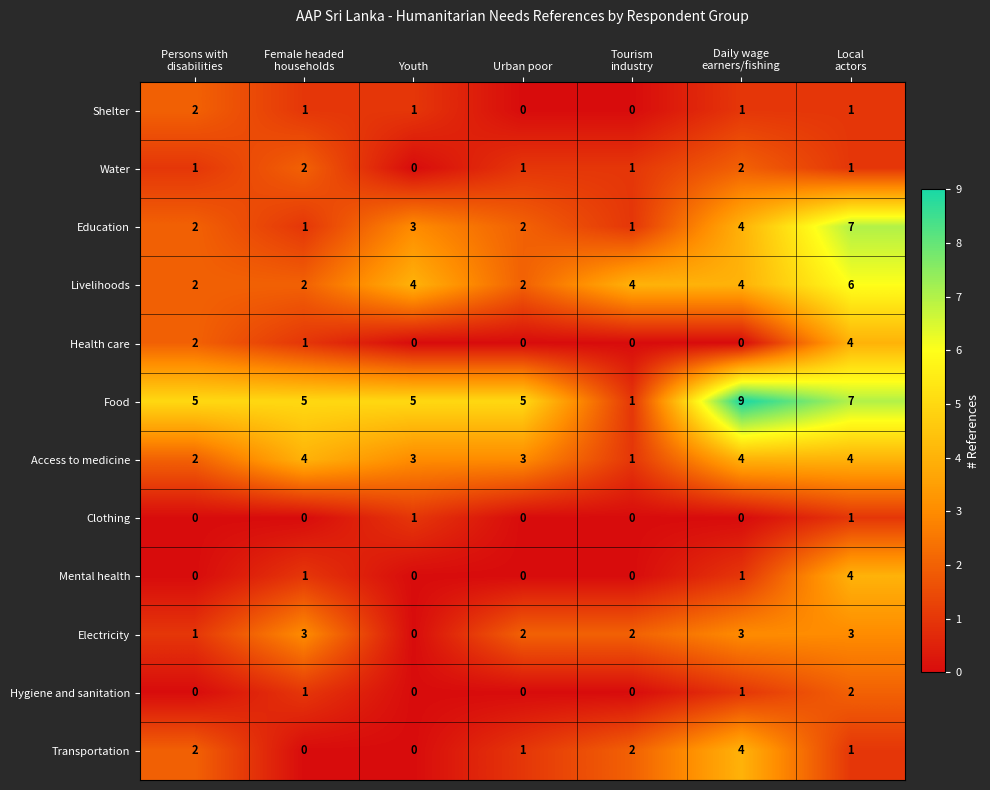

The value of Transportation at Youth is -1. True or false?

False